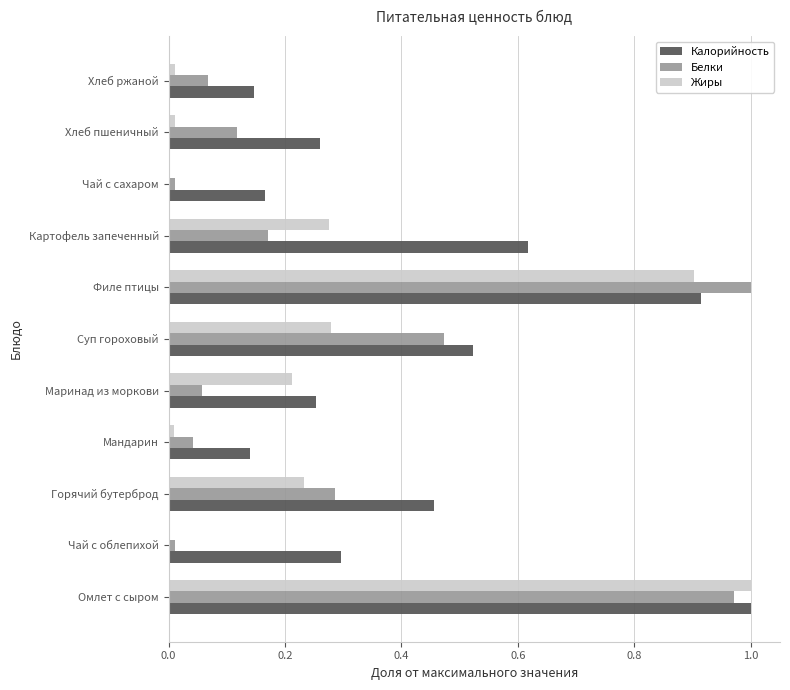

At which label does Белки reach its peak?

Филе птицы